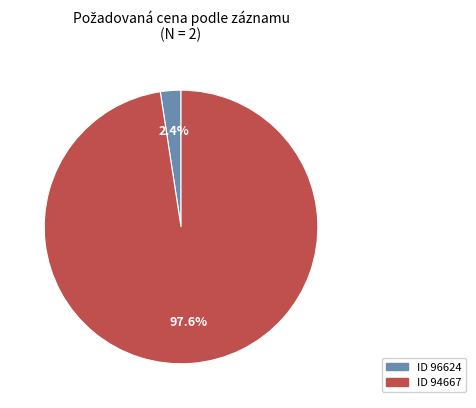

Does any single category account for the majority?

Yes